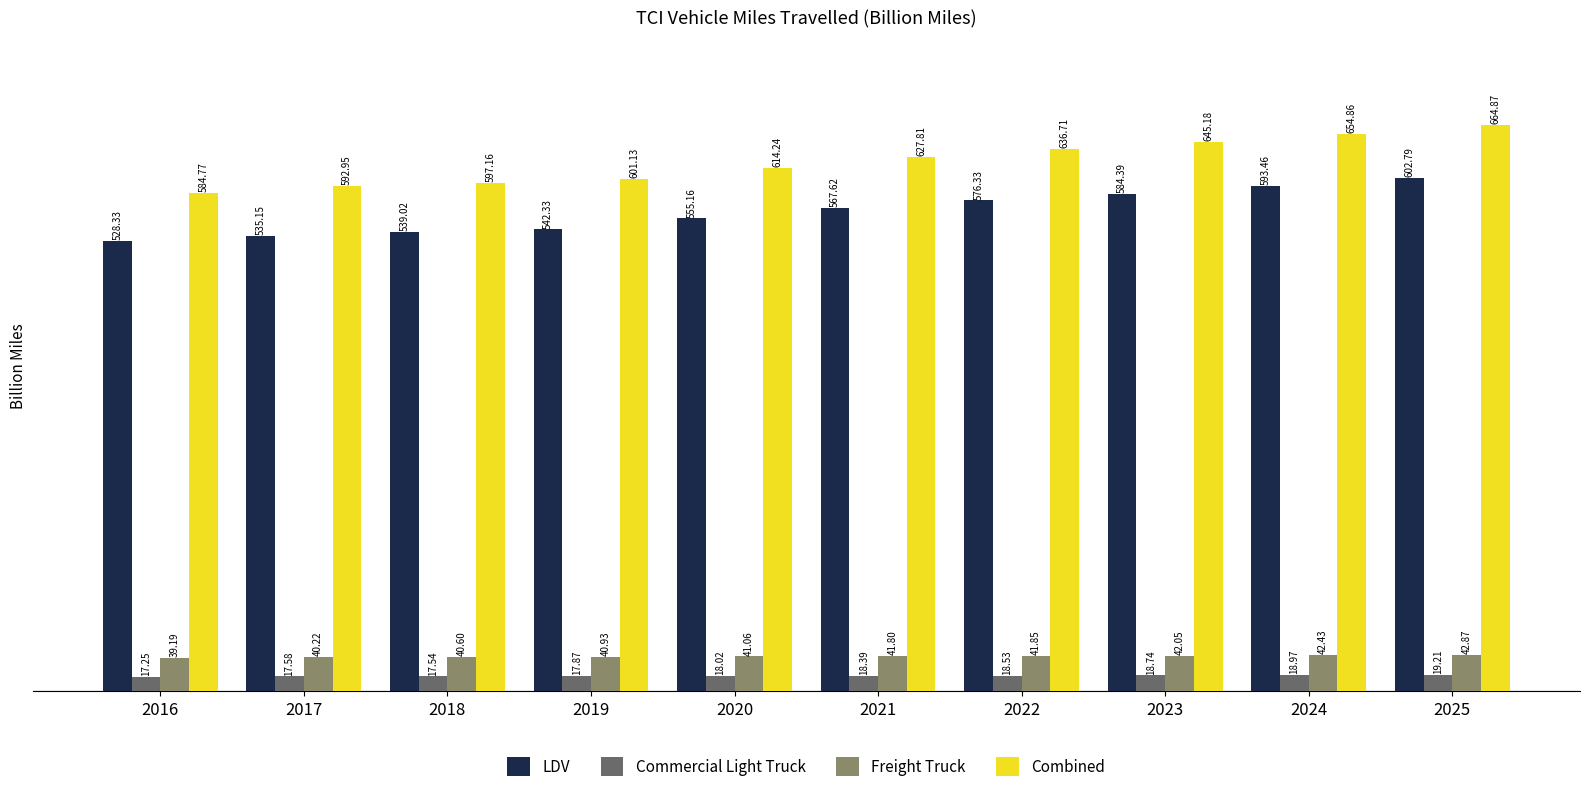

Are the bars horizontal?

No